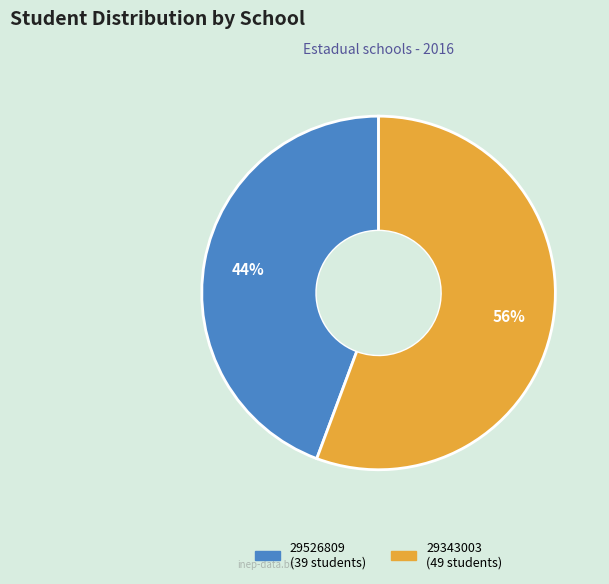

To the nearest percent, what is the combined percentage of 29343003 and 29526809?

100%